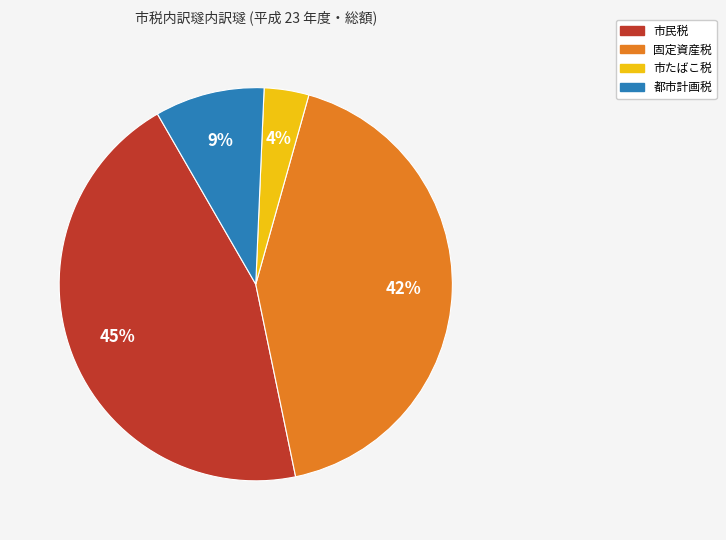

To the nearest percent, what is the average slice percentage?

25%